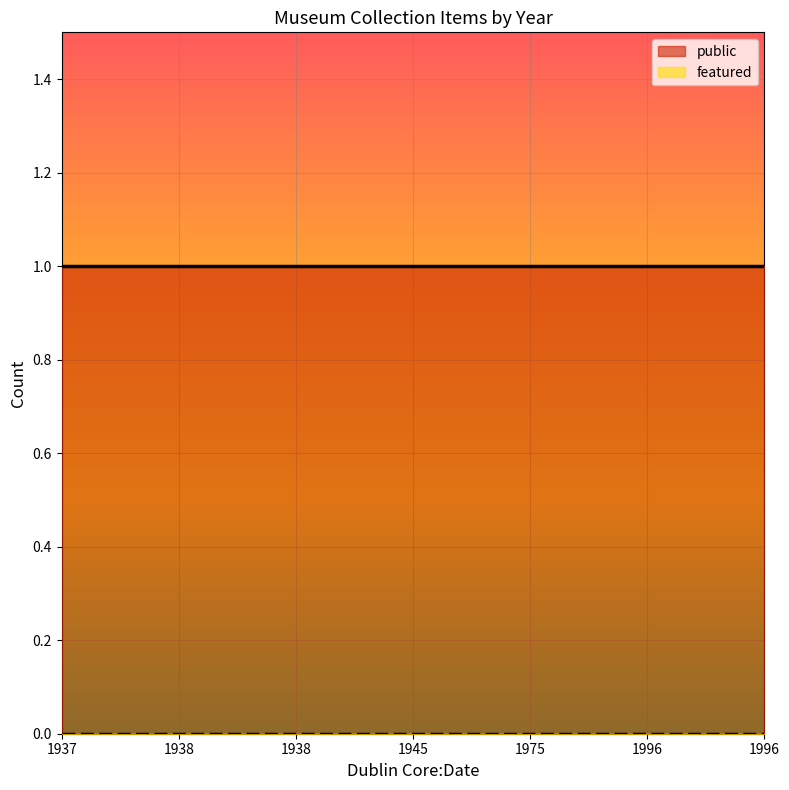

Is it true that public equals 0 at 1938?

False